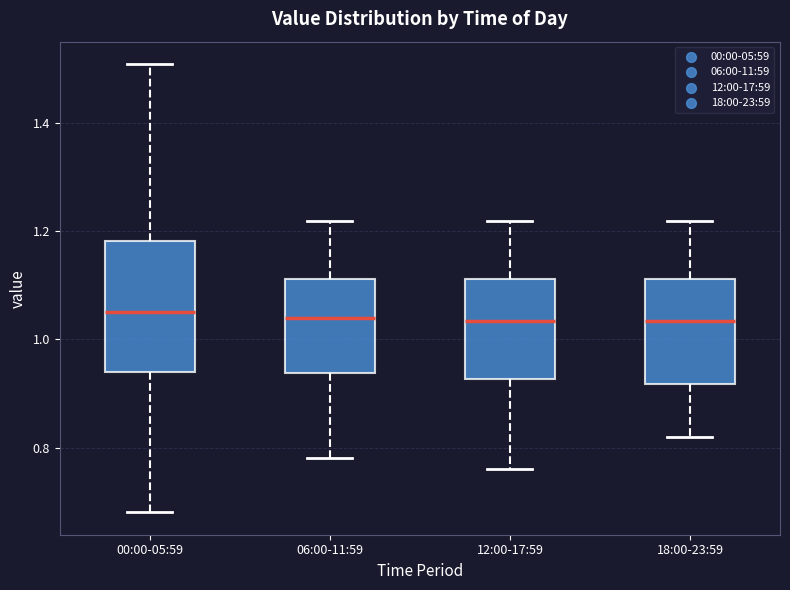

Comparing the boxes themselves (not the whiskers), which one is the tallest?

00:00-05:59